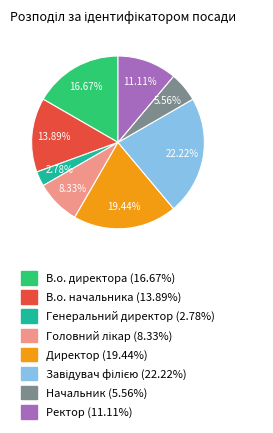

Do Начальник and Директор together represent more than half of the pie?

No